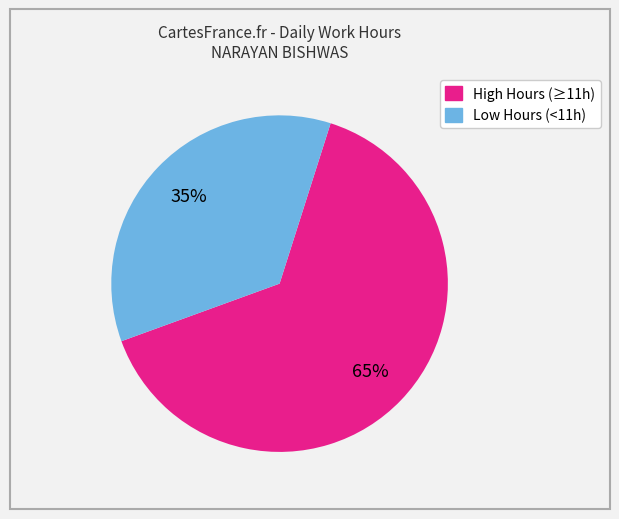

To the nearest percent, what is the average slice percentage?

50%